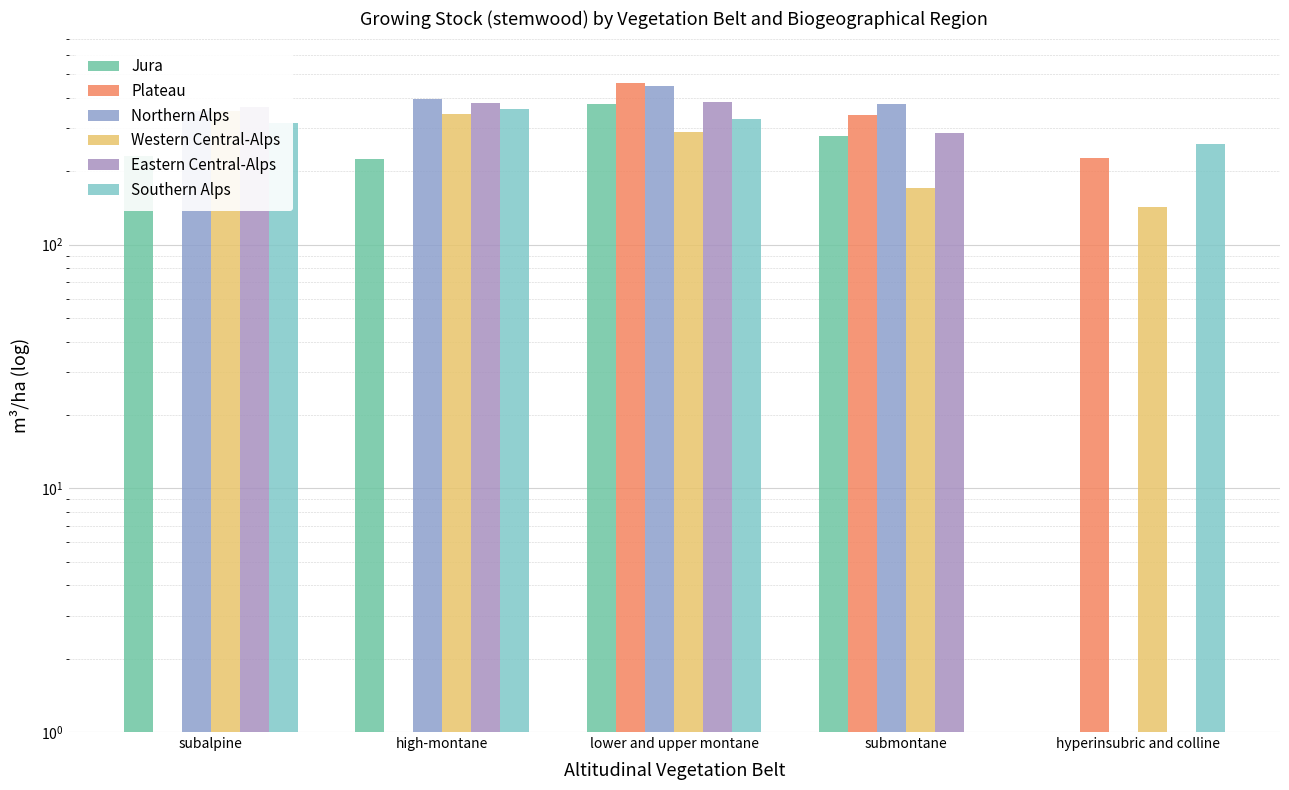

How many bars are there in total?

30